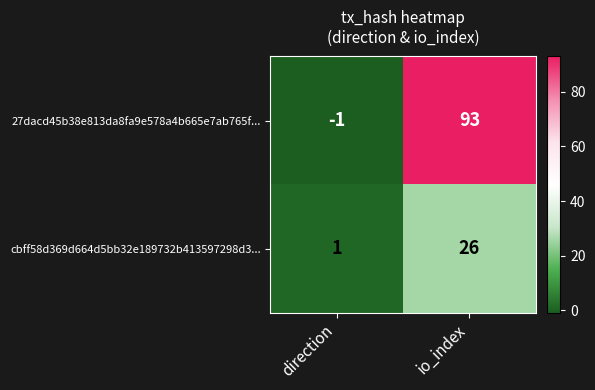

At which category is the sum across all series the highest?

io_index